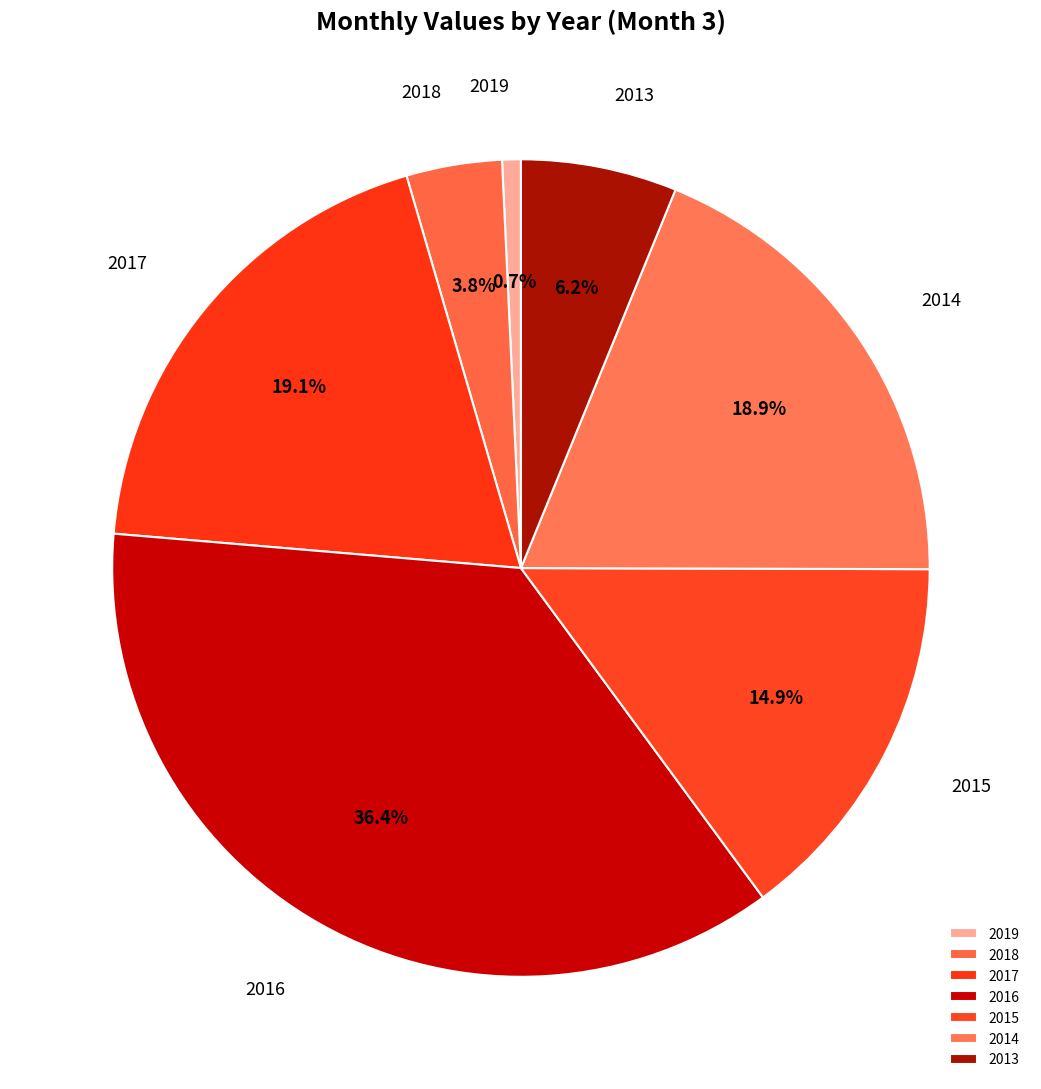

To the nearest percent, what is the average slice percentage?

14%